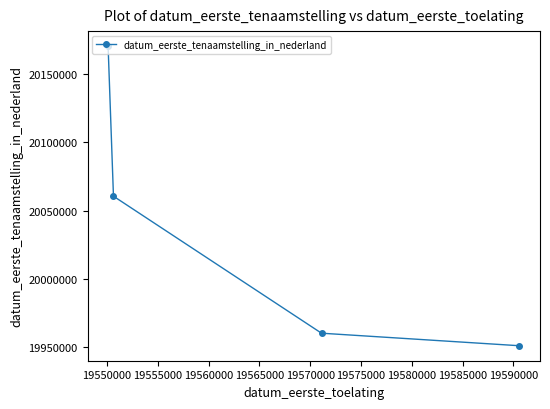

How many lines are shown in the chart?

1